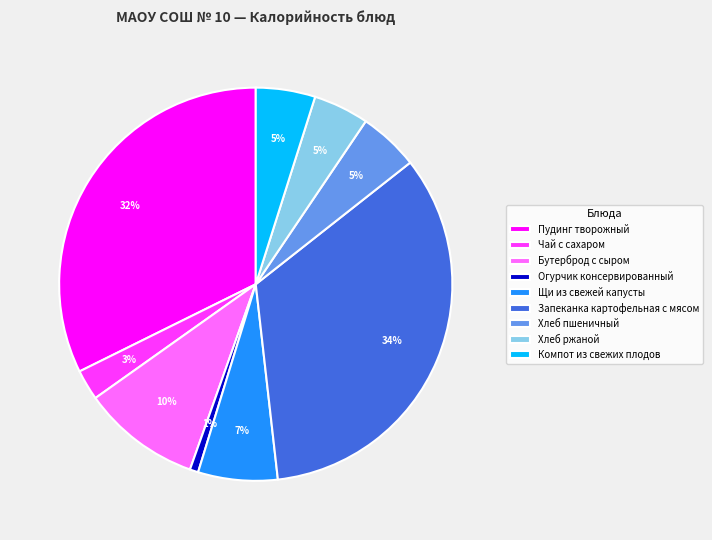

To the nearest percent, what is the difference between the Щи из свежей капусты and Огурчик консервированный slice percentages?

6%